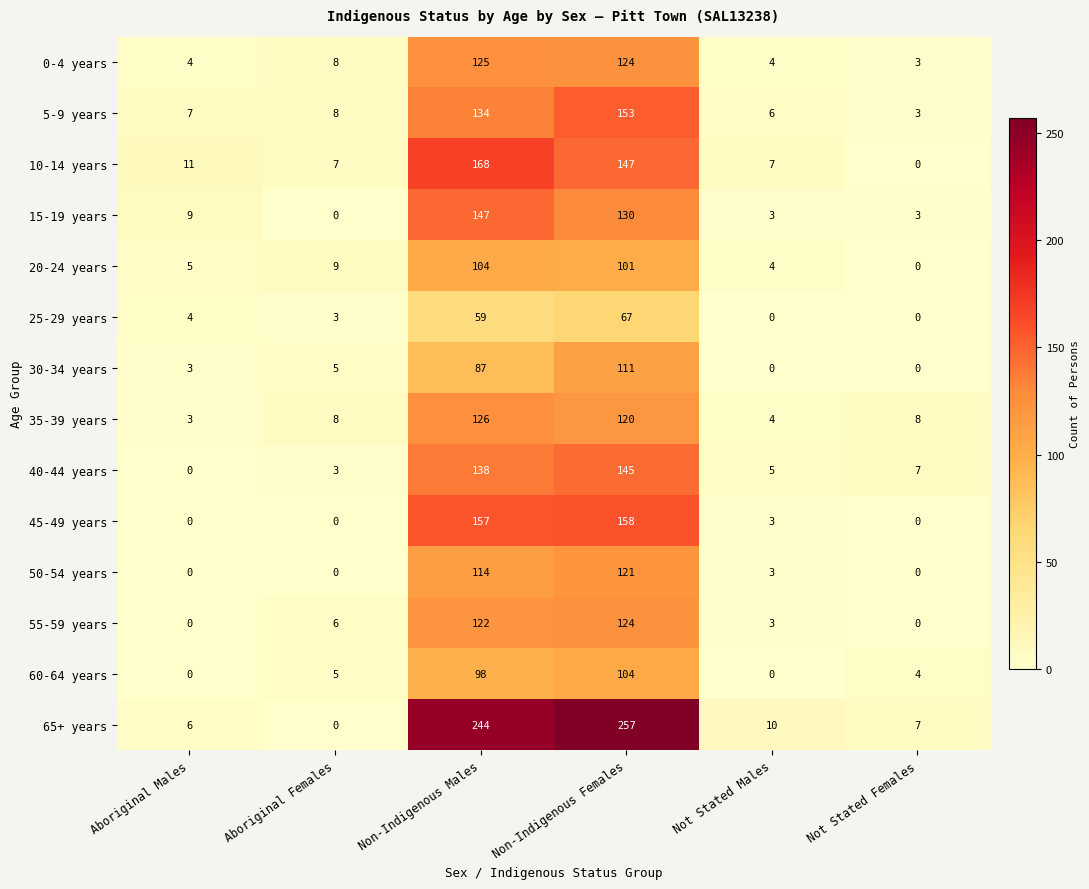

At how many categories does at least one series exceed 242?

2